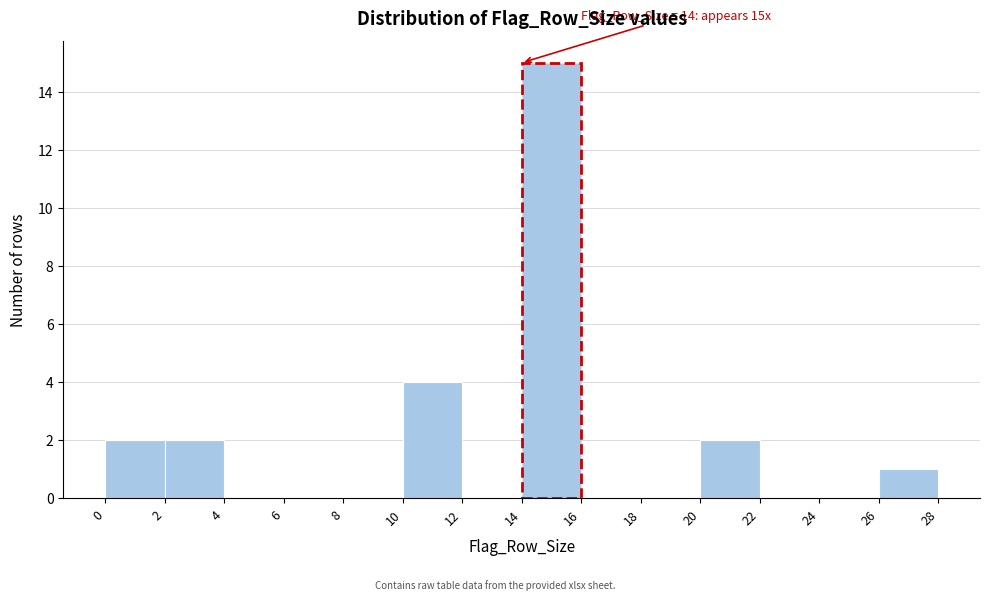

Which range on the x-axis has the tallest bar?

14 to 16